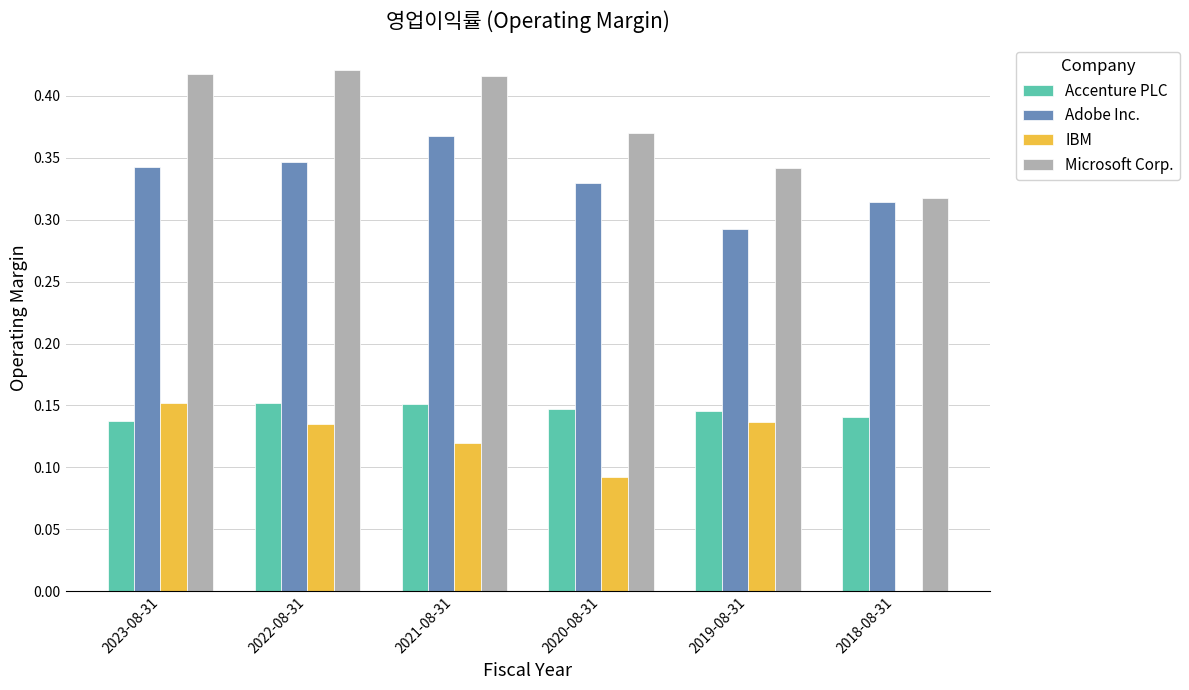

What is the sum of the Adobe Inc. values at 2018-08-31 and 2023-08-31?

0.7